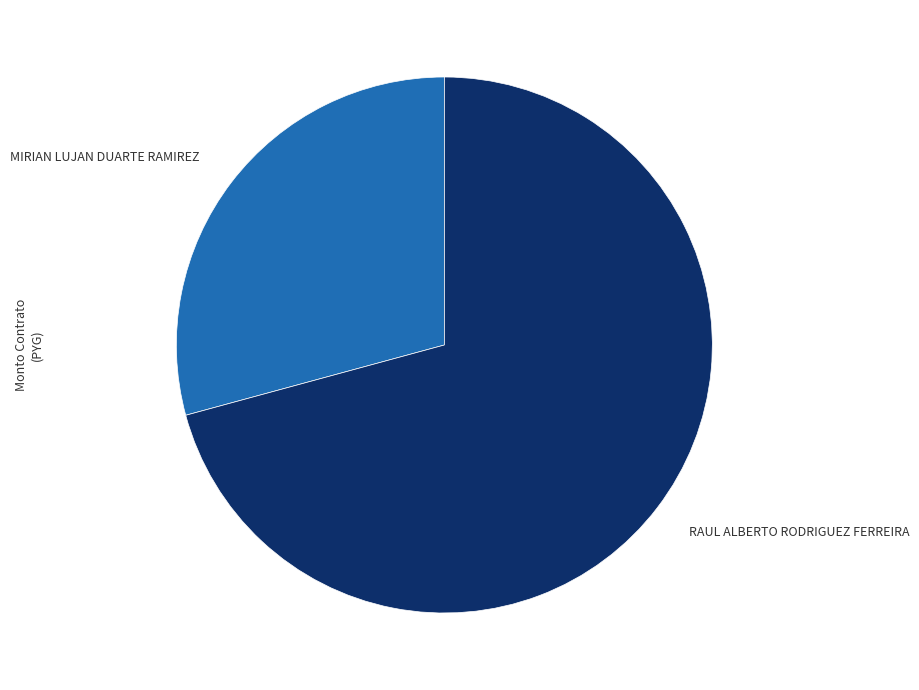

Between RAUL ALBERTO RODRIGUEZ FERREIRA and MIRIAN LUJAN DUARTE RAMIREZ, which is larger?

RAUL ALBERTO RODRIGUEZ FERREIRA